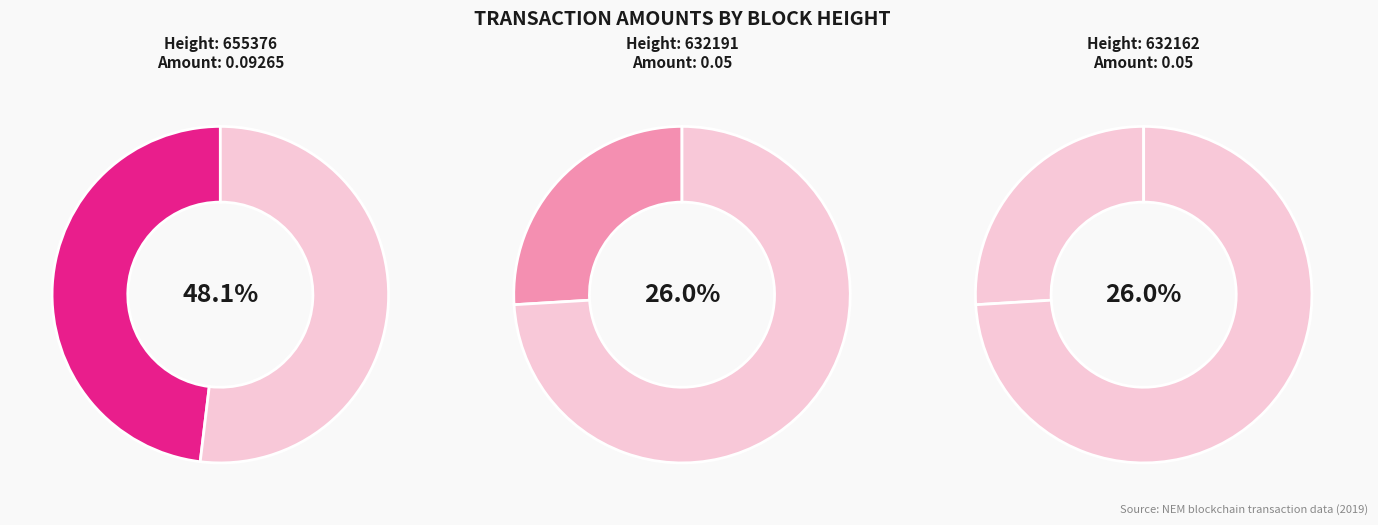

To the nearest percent, what is the average slice percentage?

33%